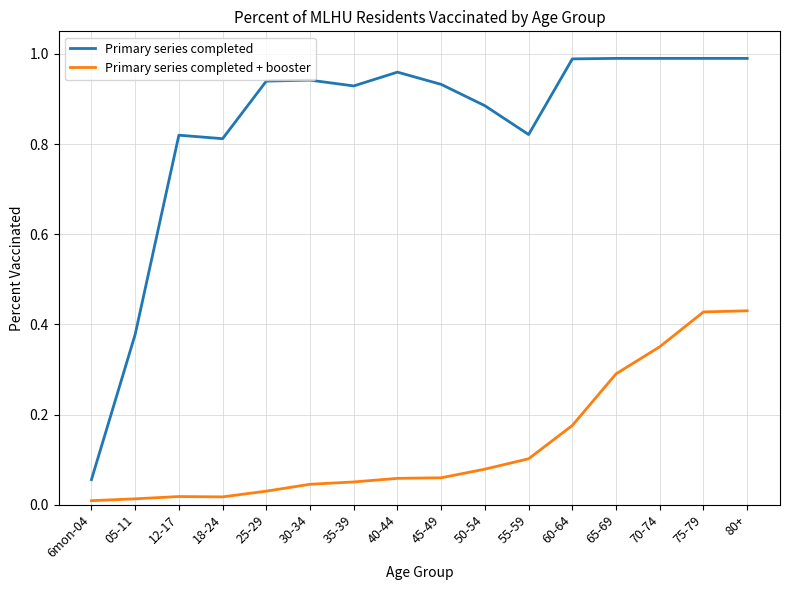

What is the difference between the Primary series completed + booster values at 55-59 and 80+?

0.3